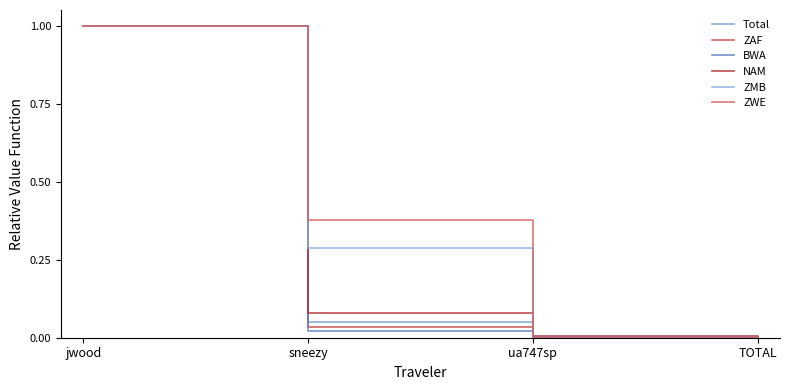

True or false: BWA has more than 0 interior local peaks.

False